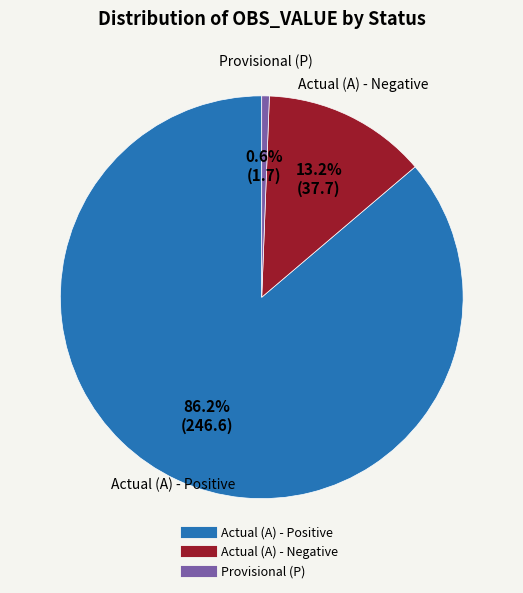

Is there a majority slice in this chart?

Yes